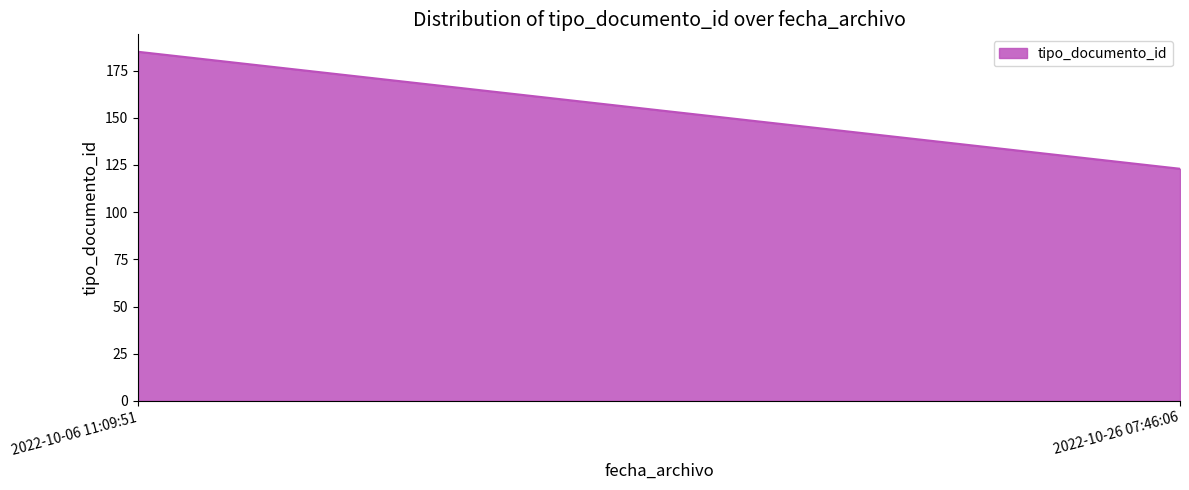

What is the difference between the maximum and minimum values?

62.0